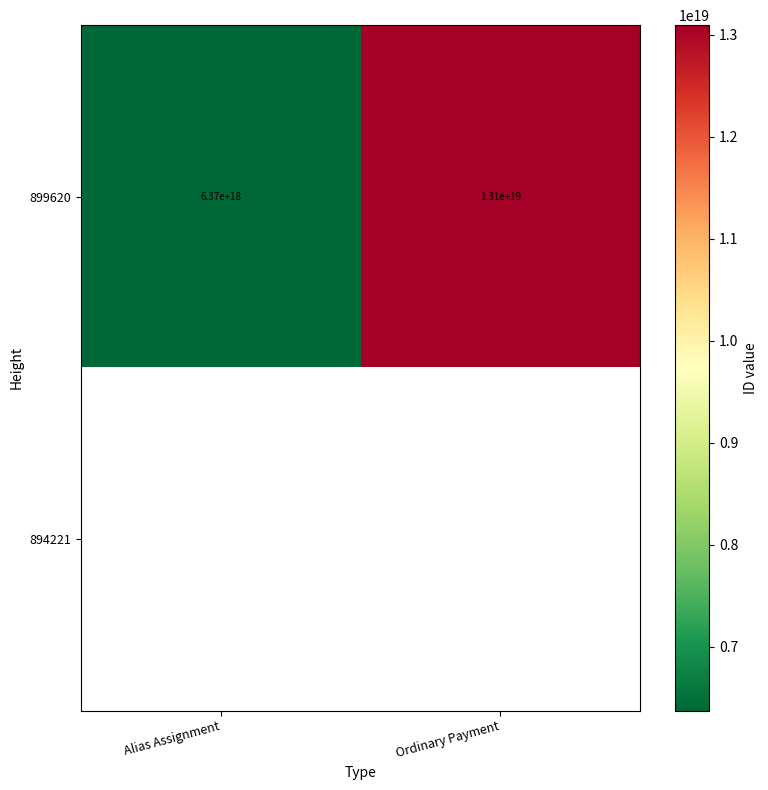

Which category has the lowest value across all series?

Alias Assignment